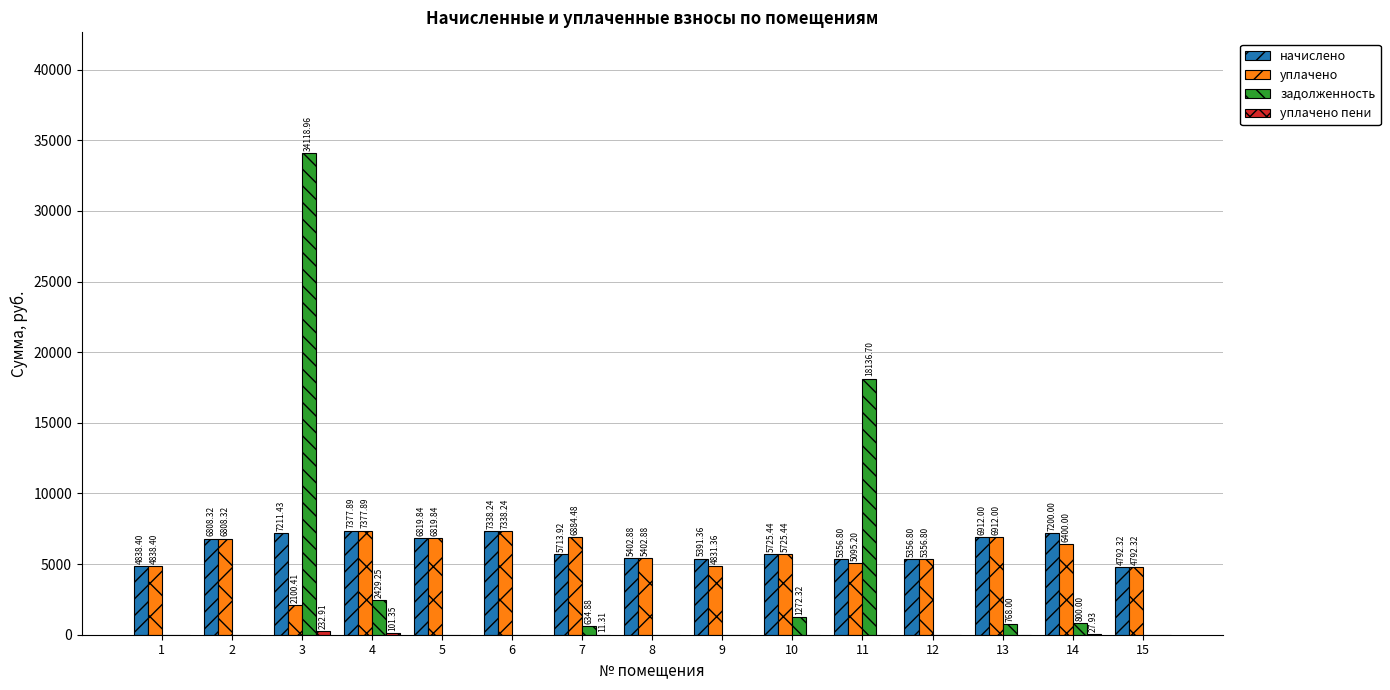

At which category is the sum across all series the highest?

3